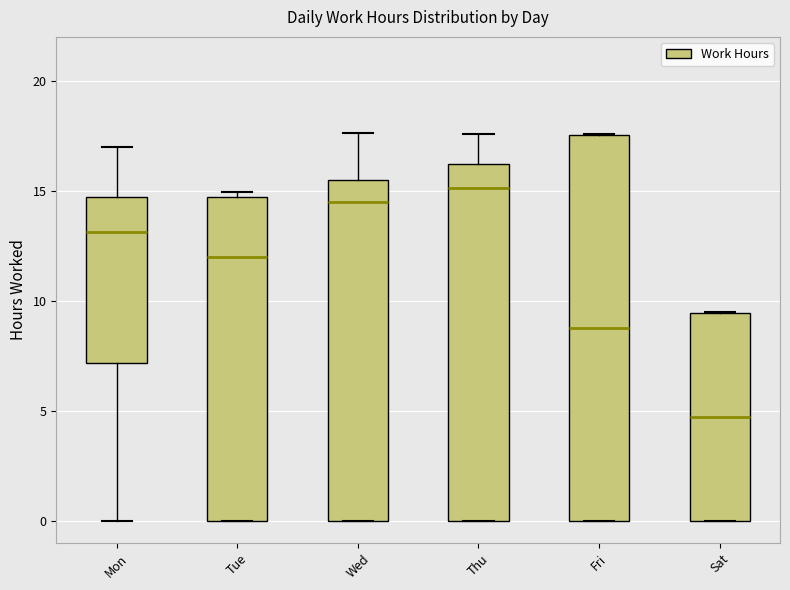

Reading left to right, read every box against the y-axis: the position of its median line, the range the box covers, and the ends of its whiskers. The values are not printed on the chart, so give them approximately, as read against the axis.

Mon: median 13.0, box 7.0 to 14.5, whiskers 0.0 to 17.0
Tue: median 12.0, box 0.0 to 14.5, whiskers 0.0 to 15.0
Wed: median 14.5, box 0.0 to 15.5, whiskers 0.0 to 17.5
Thu: median 15.0, box 0.0 to 16.0, whiskers 0.0 to 17.5
Fri: median 9.0, box 0.0 to 17.5, whiskers 0.0 to 17.5
Sat: median 4.5, box 0.0 to 9.5, whiskers 0.0 to 9.5